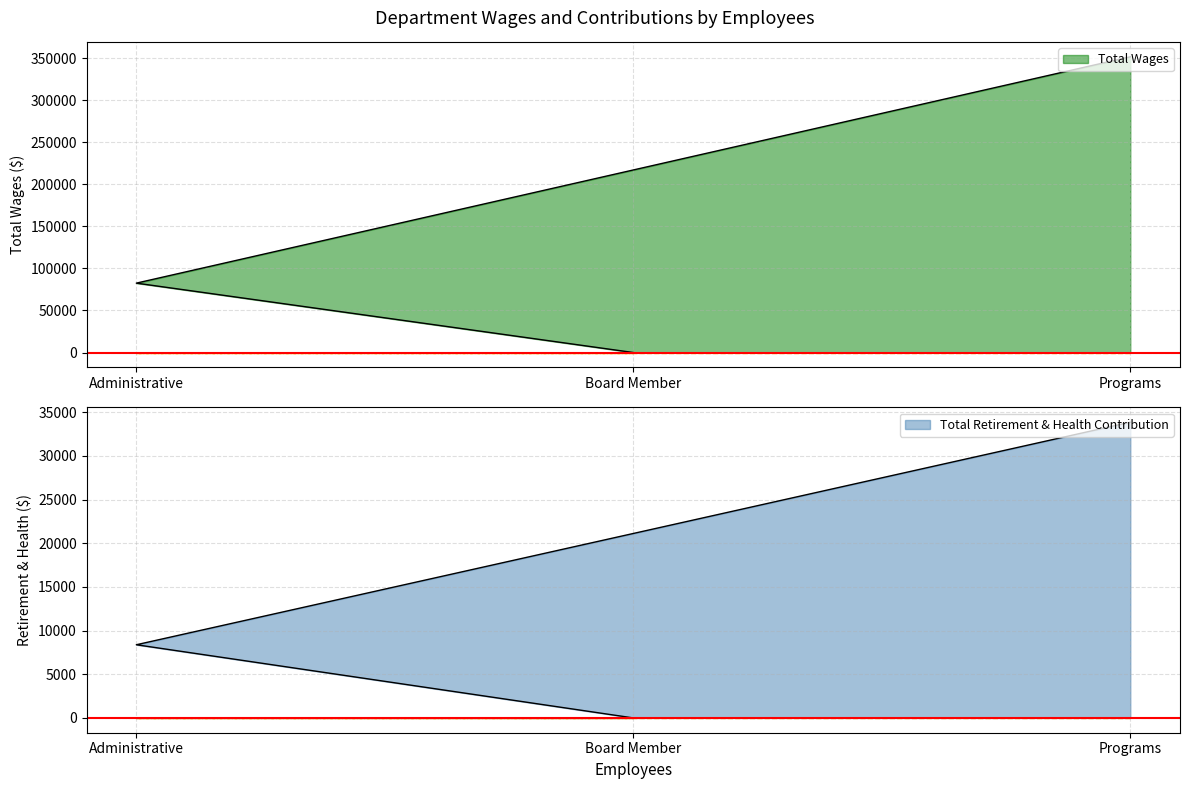

How many positive values does the Total Retirement & Health Contribution series have?

2